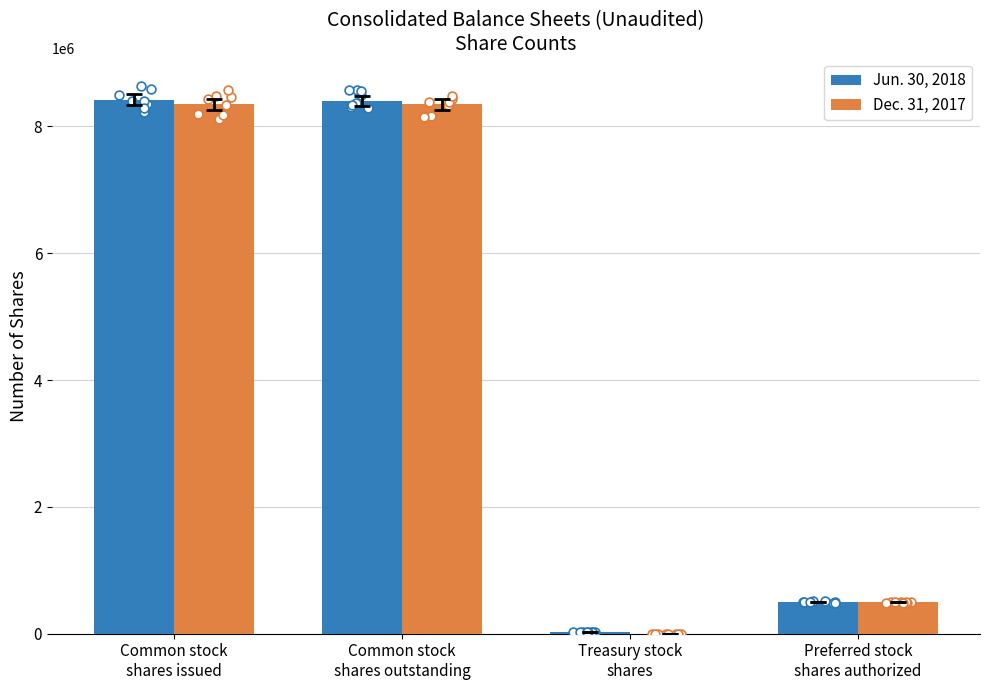

Which series contains the highest Y value?

Jun. 30, 2018